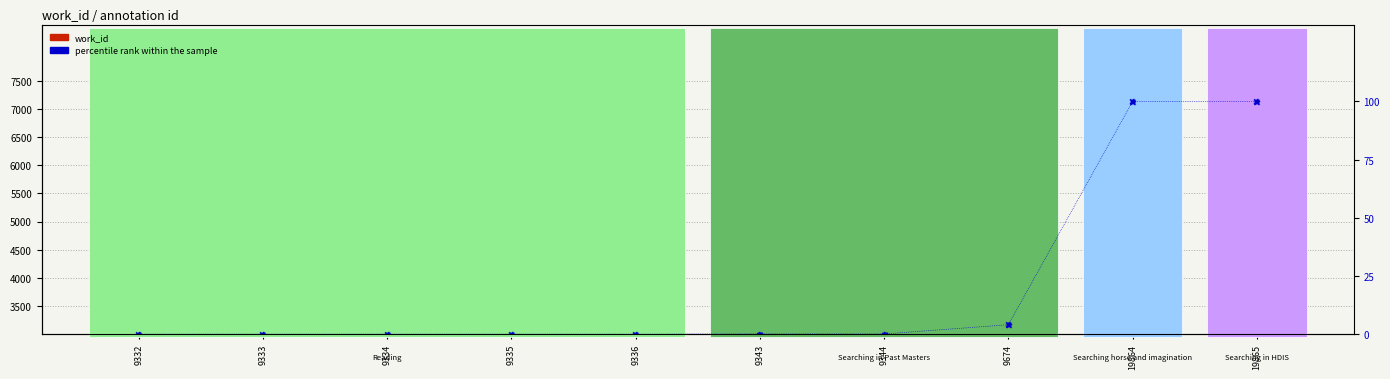

At how many categories does at least one series exceed 352?

10